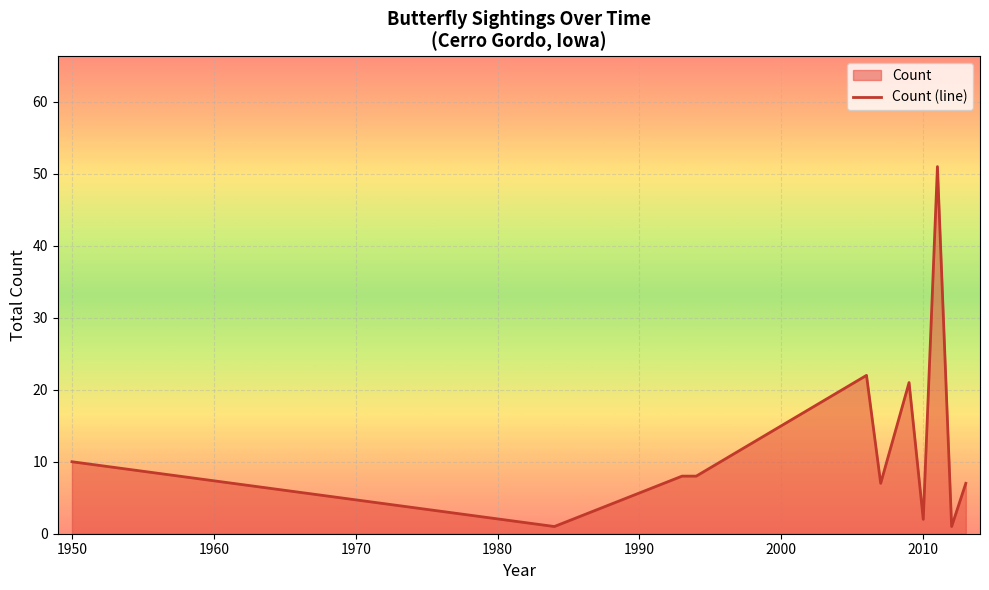

Is it true that the value at 1950 is 10?

True